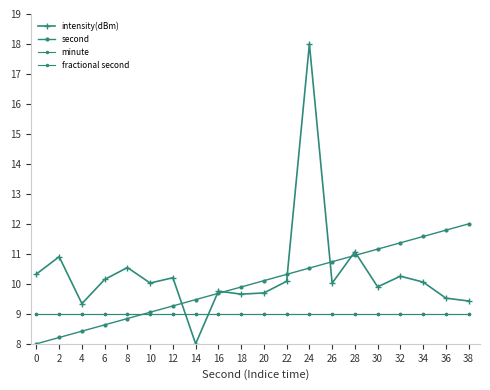

Is this an area chart (filled region under the line)?

No